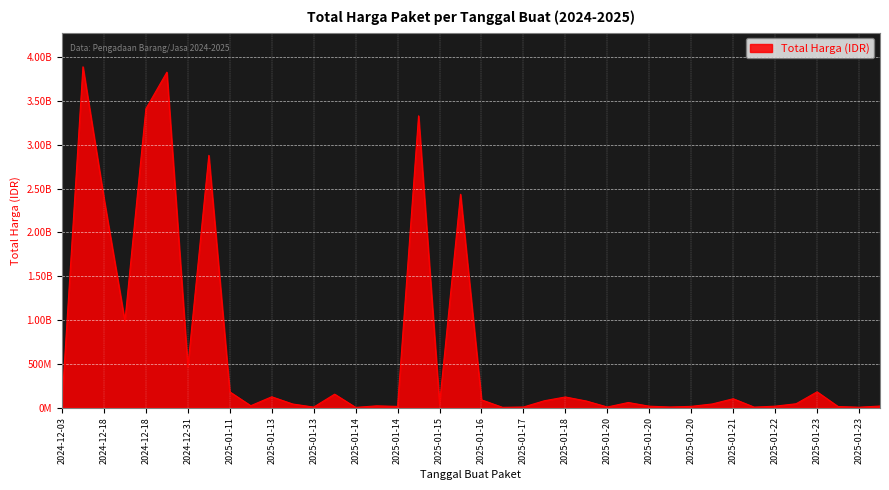

Is this an area chart (filled region under the line)?

Yes